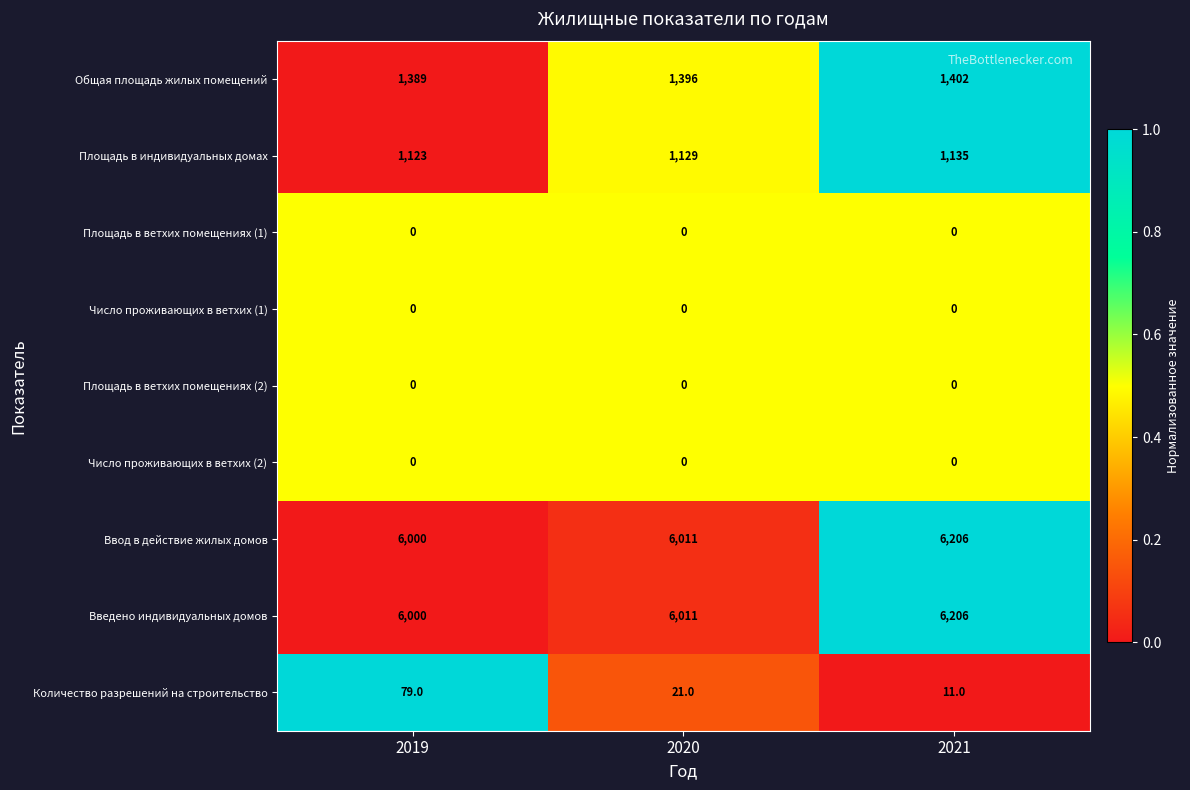

What is the difference between the highest and lowest values at 2021?

6206